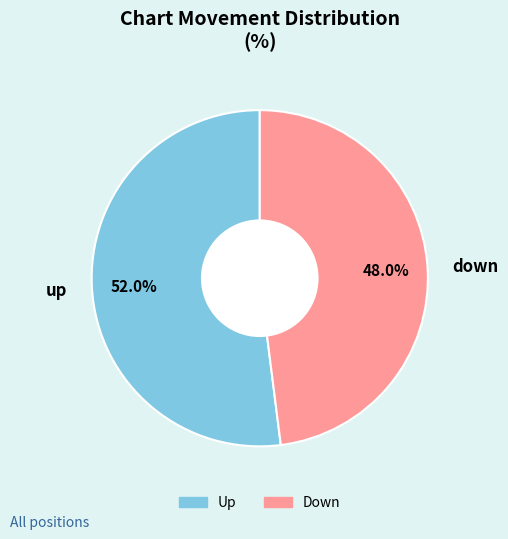

Is it true that up is 42% of the pie?

False